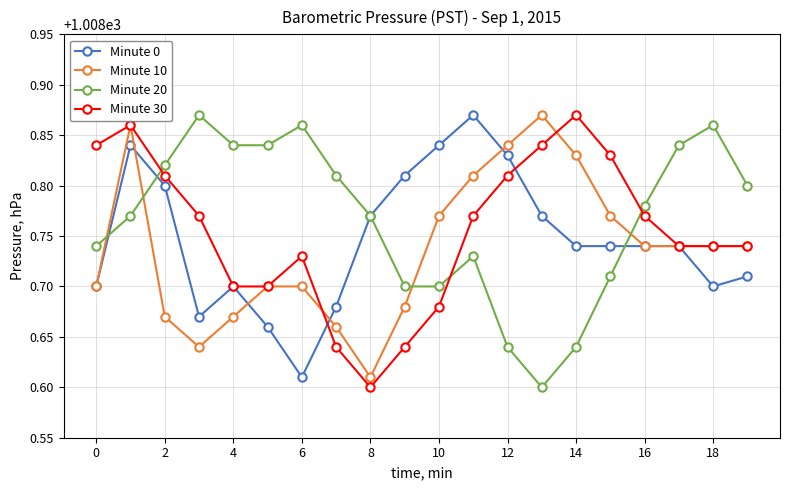

True or false: Minute 30 has more than 1 points higher than both neighbors.

True